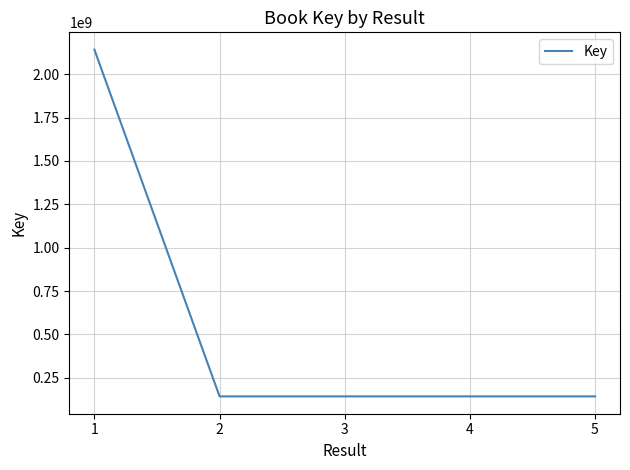

How many lines are shown in the chart?

1